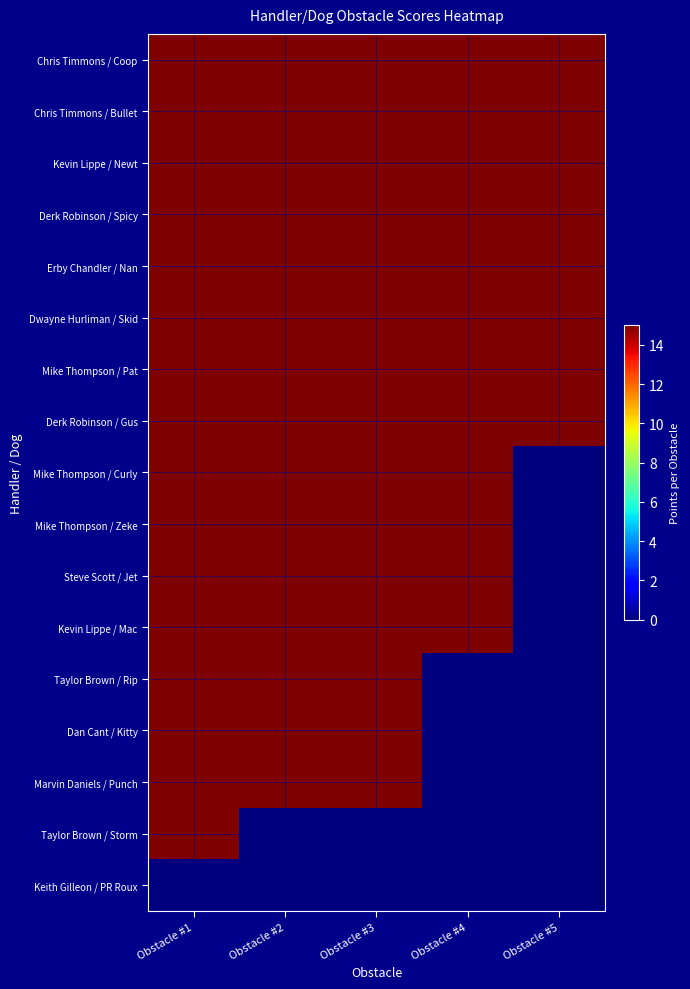

Which label corresponds to the largest value in the chart?

Obstacle #1